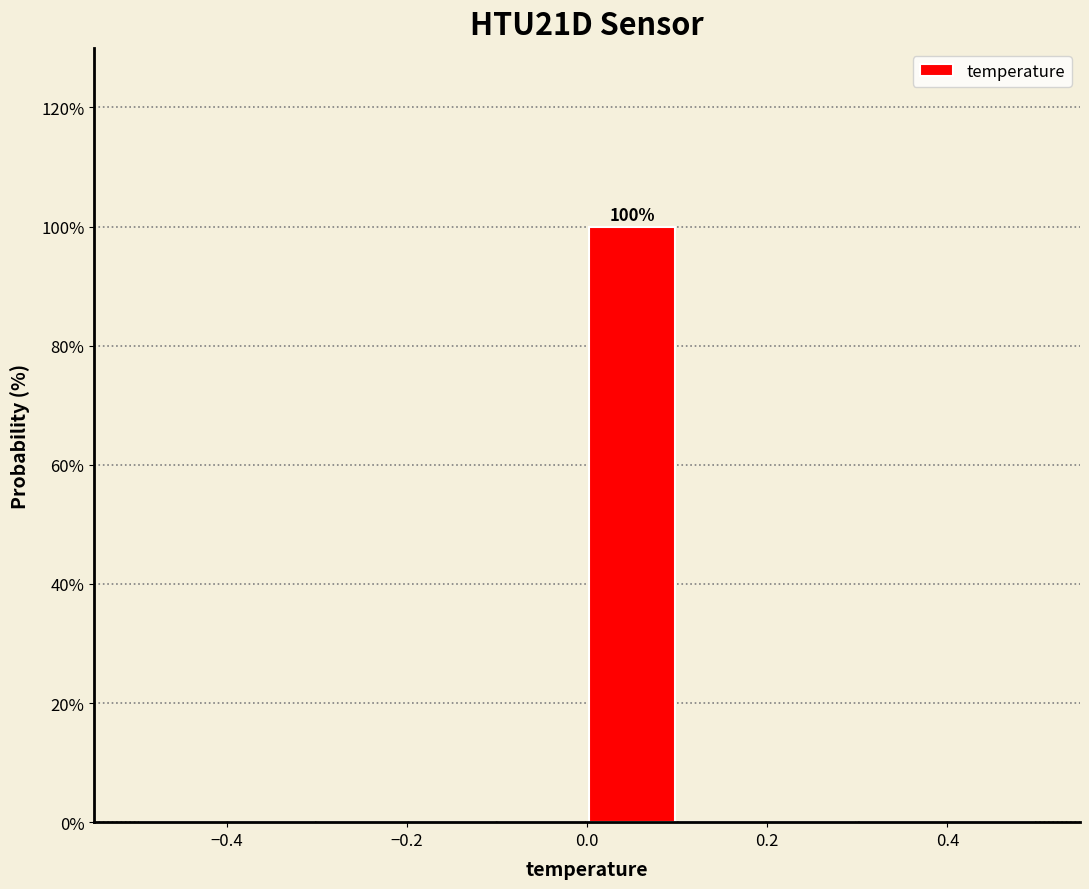

Over which range of the x-axis is the bar tallest?

0.0 to 0.1